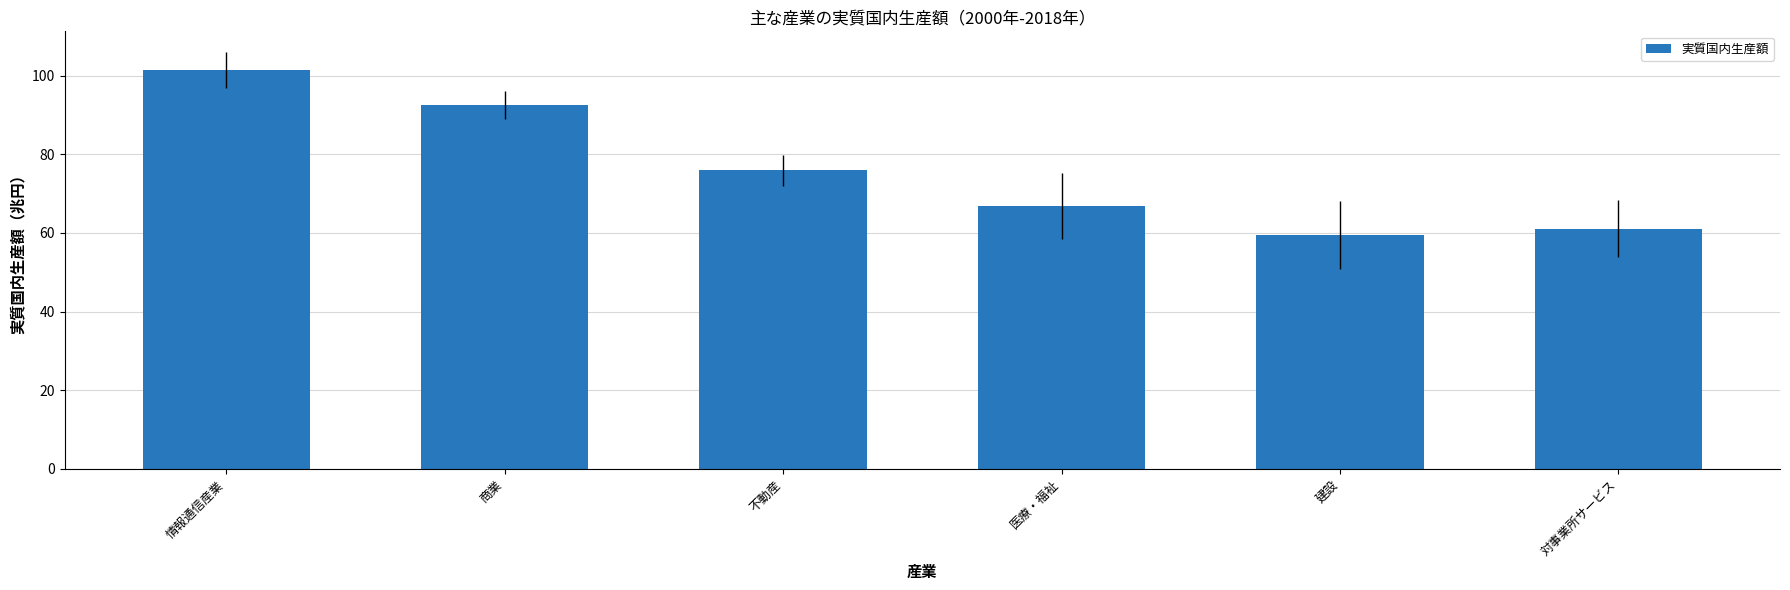

What is the value of the 6th bar from the left?

61.0